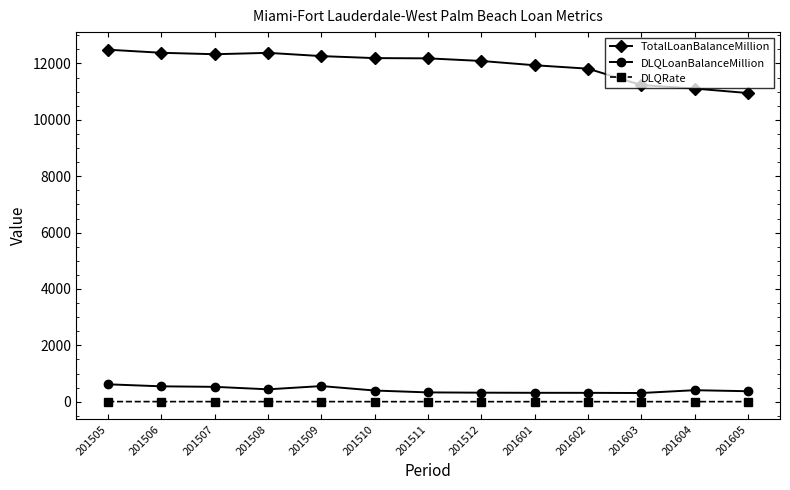

True or false: TotalLoanBalanceMillion and DLQRate cross at least once.

False